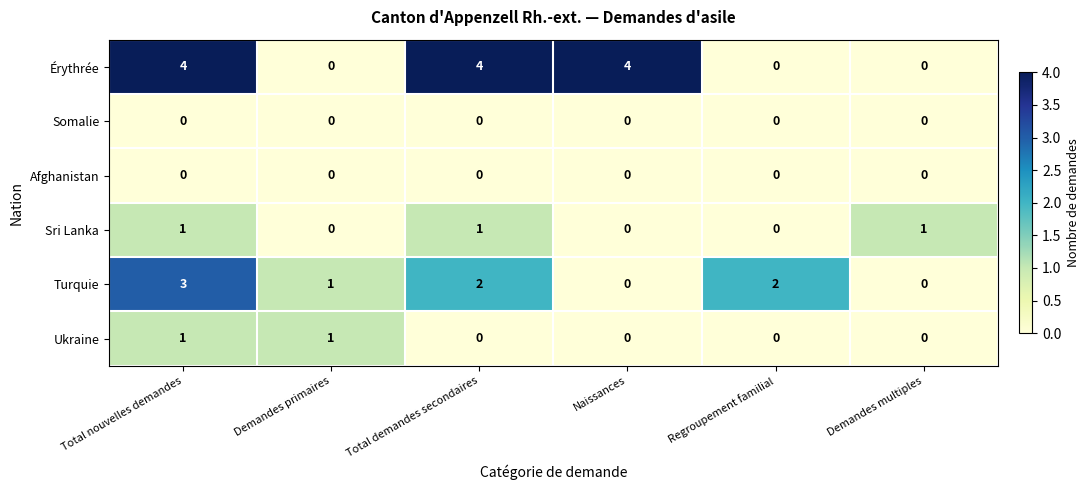

At how many categories does at least one series exceed 0?

6